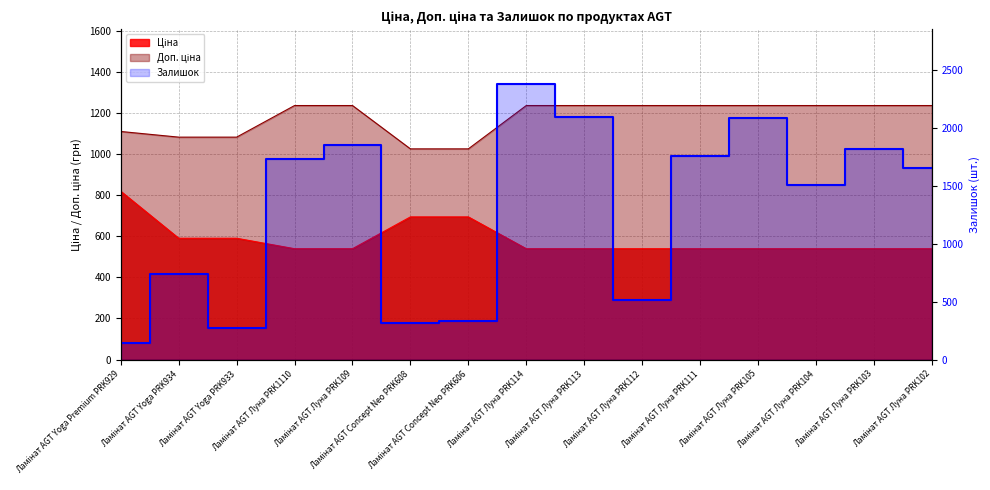

How many intersections are there between Залишок and Ціна?

7